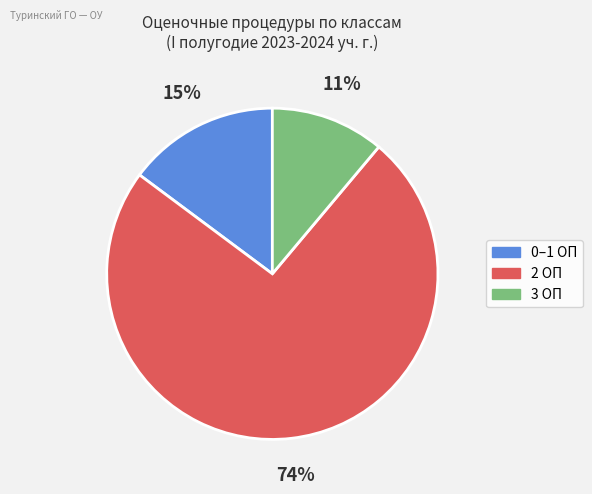

To the nearest percent, what is the average slice percentage?

33%